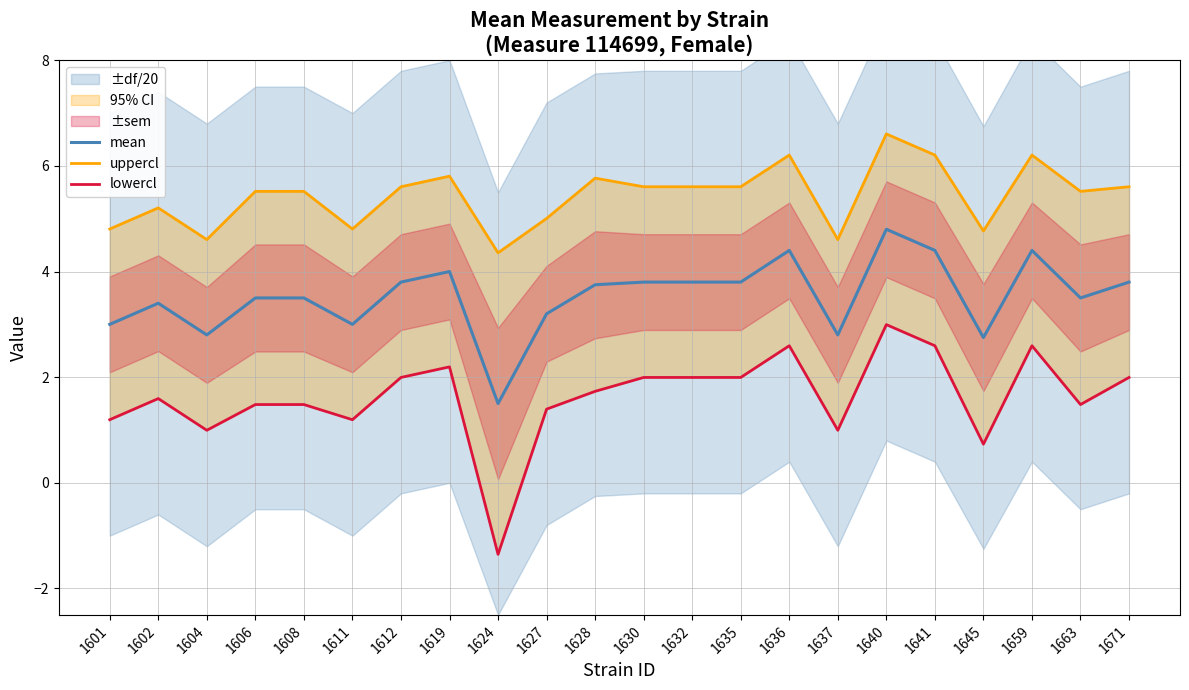

What is the difference between the maximum and minimum values in the mean series?

3.3